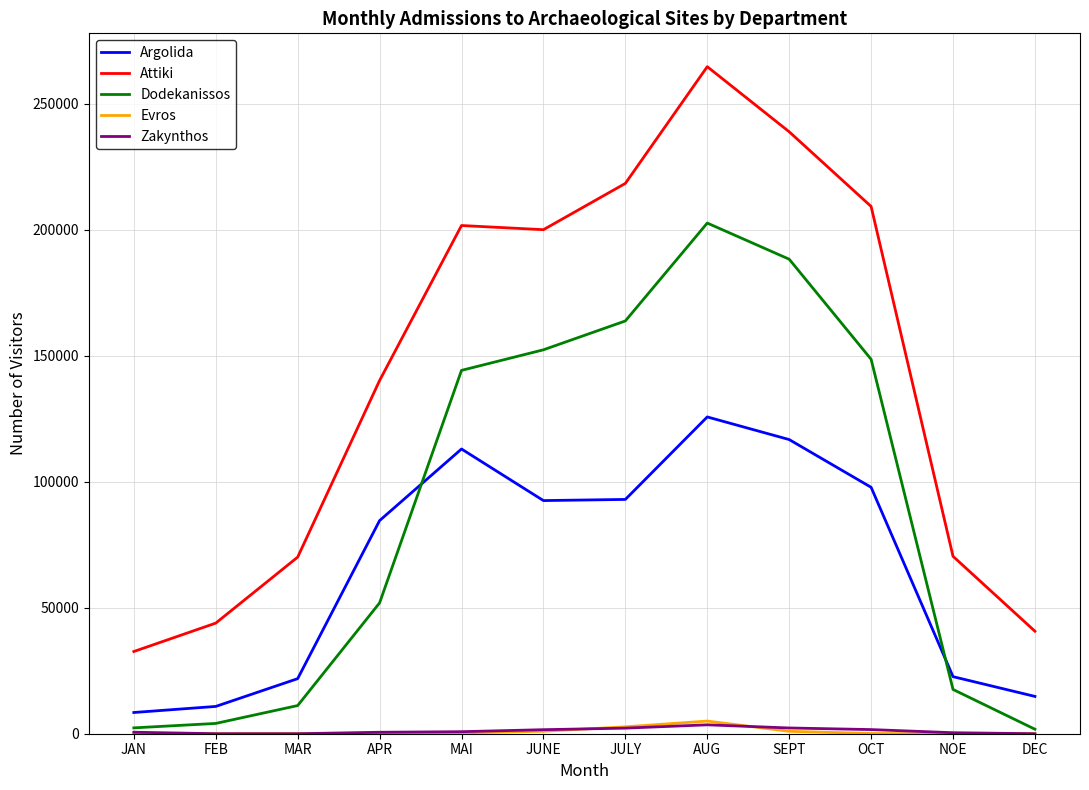

What is the total value across all series at DEC?

57257